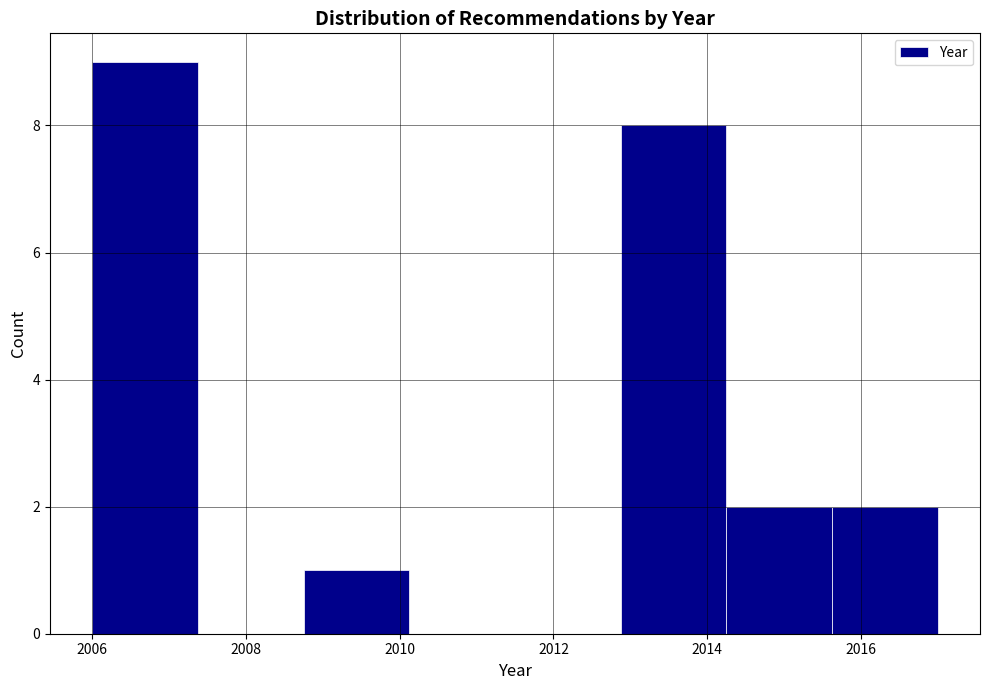

Reading left to right, transcribe this chart: for each bar, give the range it covers on the x-axis and its height. Neither the bar edges nor the heights are printed on the chart, so give them approximately, as read against the axes.

2006.0 to 2007.4: 9
2007.4 to 2008.8: 0
2008.8 to 2010.2: 1
2010.2 to 2011.6: 0
2011.6 to 2012.8: 0
2012.8 to 2014.2: 8
2014.2 to 2015.6: 2
2015.6 to 2017.0: 2